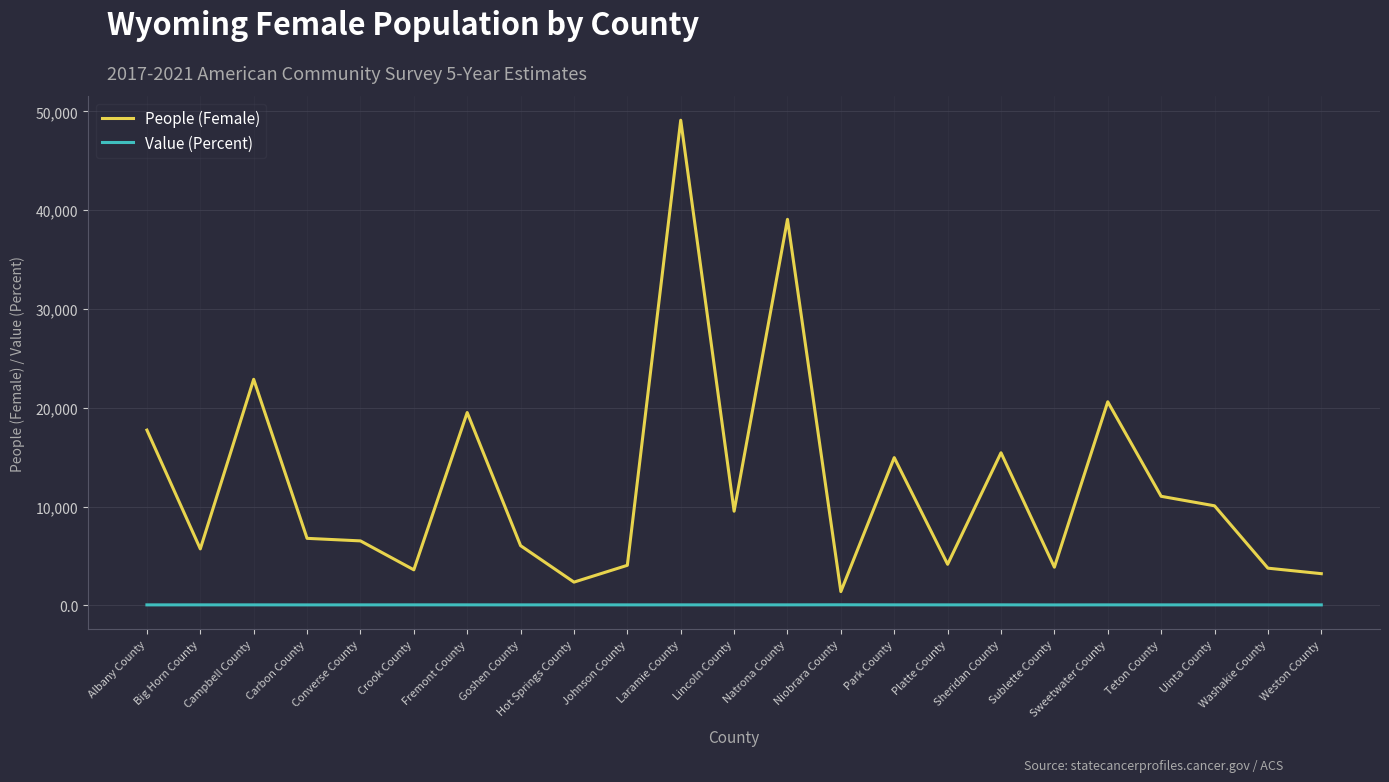

Which series changed the most between Sweetwater County and Washakie County?

People (Female)